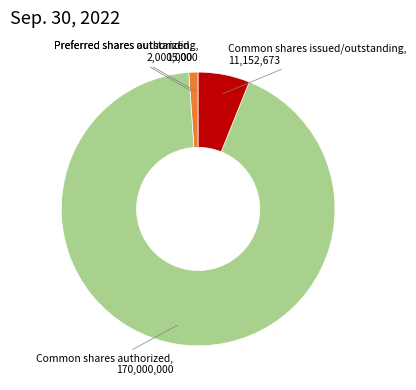

Is the sum of Common shares authorized and Common shares issued/outstanding greater than half?

Yes